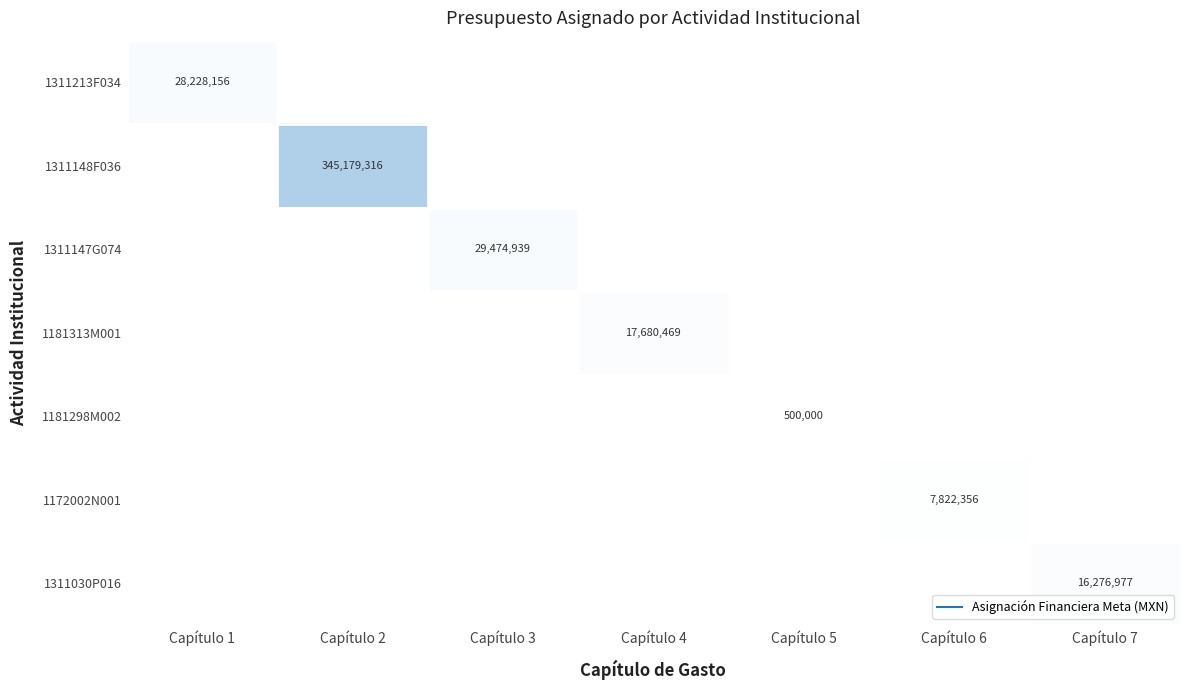

At which category does the chart reach its minimum across all series?

Capítulo 2